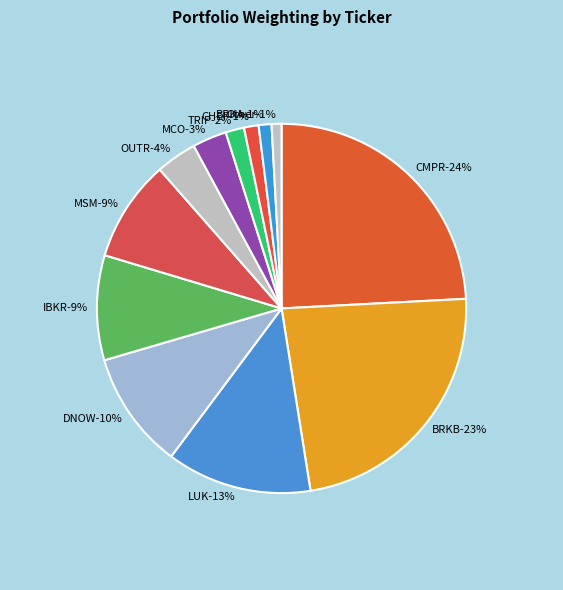

Which has a higher value, TRIP or LTRPA?

TRIP